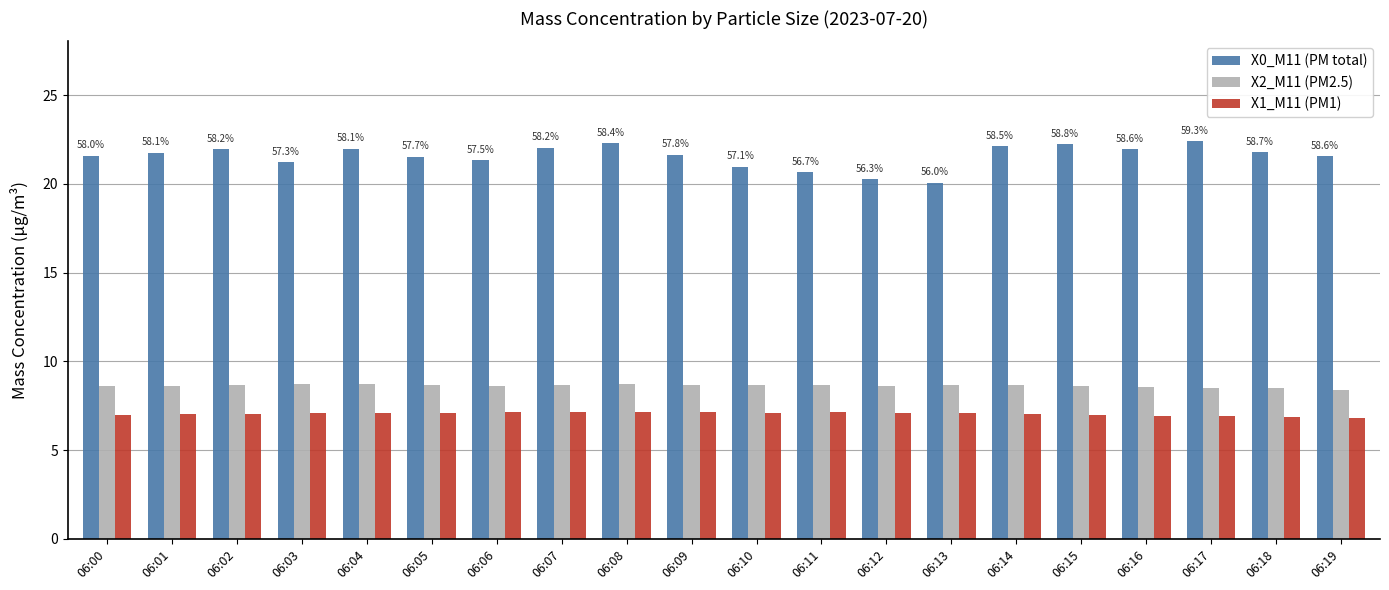

Read the X0_M11 (PM total) value at 06:16.

22.0